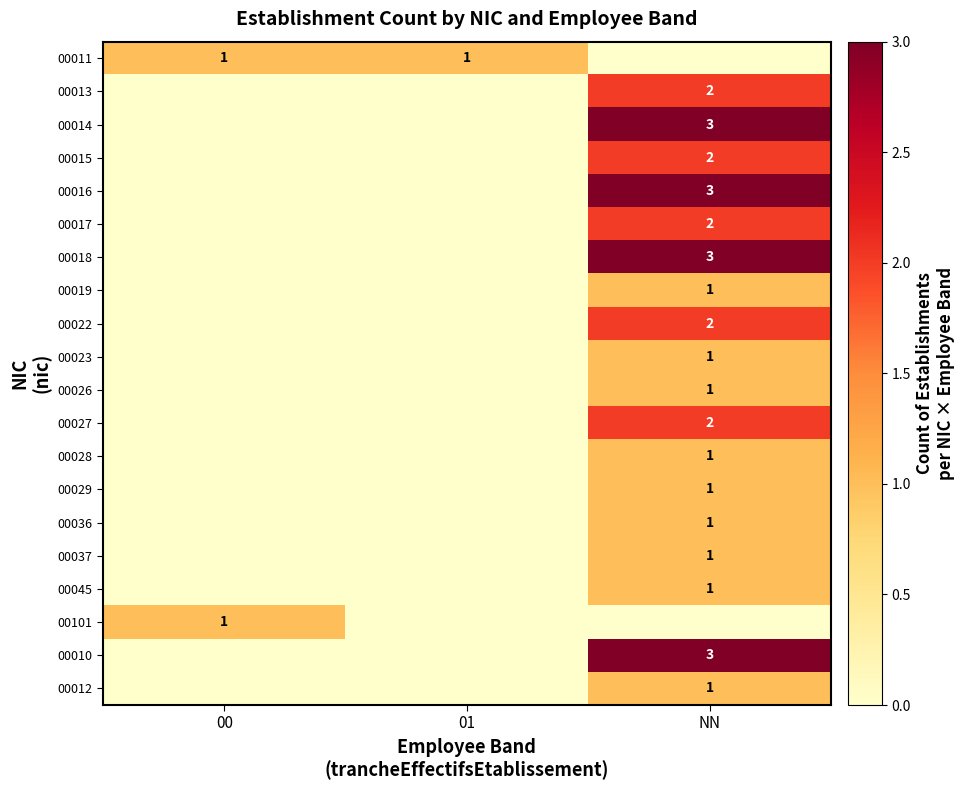

Is it true that 00013 equals 2 at NN?

True